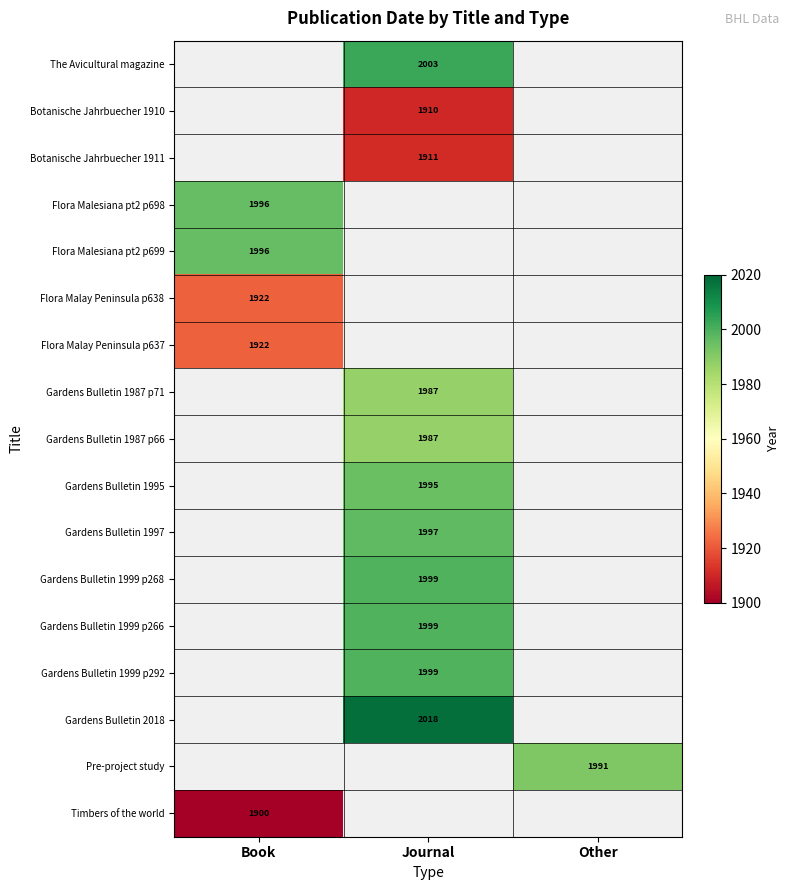

Count the number of categories in the chart.

3